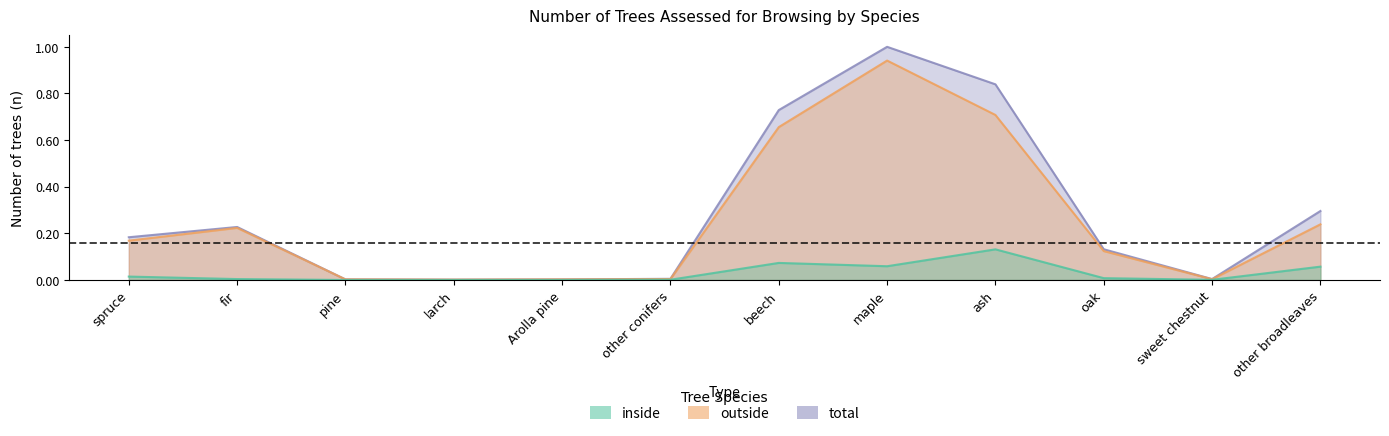

At which category is the sum across all series the highest?

maple